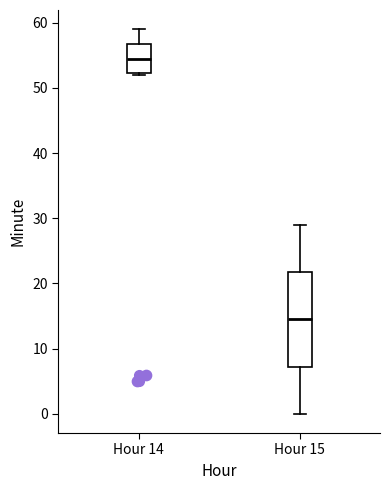

Reading left to right, transcribe this box plot: for each box, give where its median line is, the range the box spans, and where its two whiskers end, as read against the y-axis. The values are not printed on the chart, so give them approximately, as read against the axis.

Hour 14: median 55, box 52 to 57, whiskers 52 to 59
Hour 15: median 15, box 7 to 22, whiskers 0 to 29